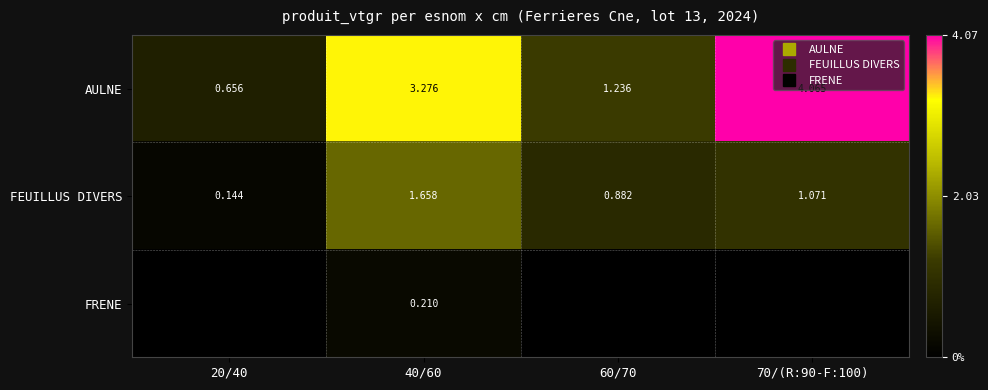

What is the difference between the maximum and minimum values in the AULNE series?

3.4